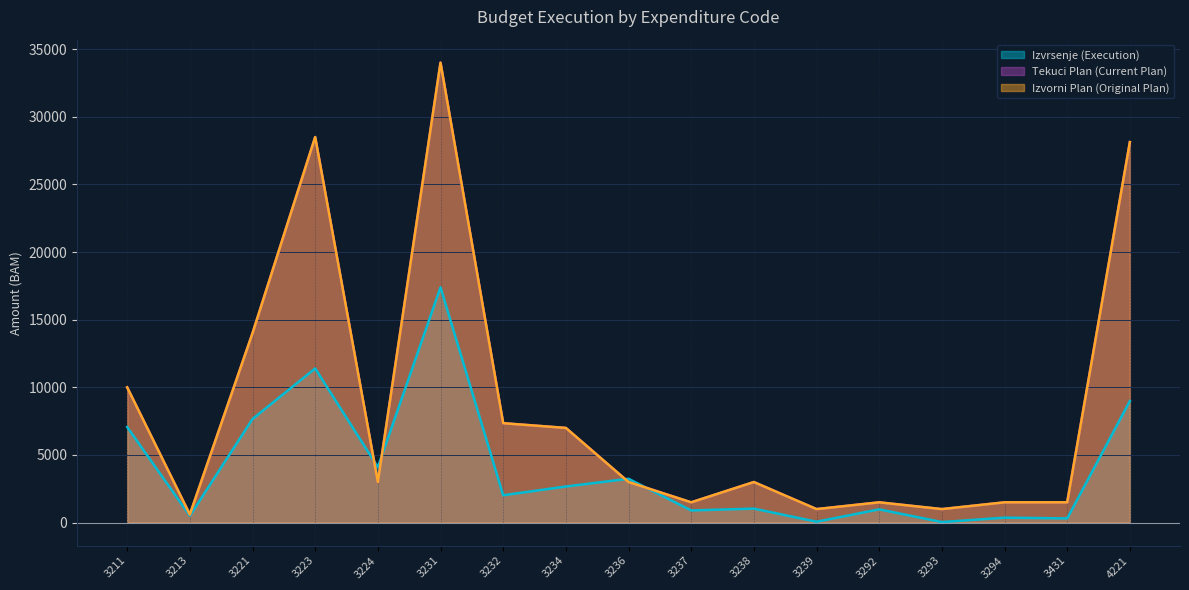

What is the sum of the Izvorni Plan (Original Plan) values at 3294 and 3431?

3000.0